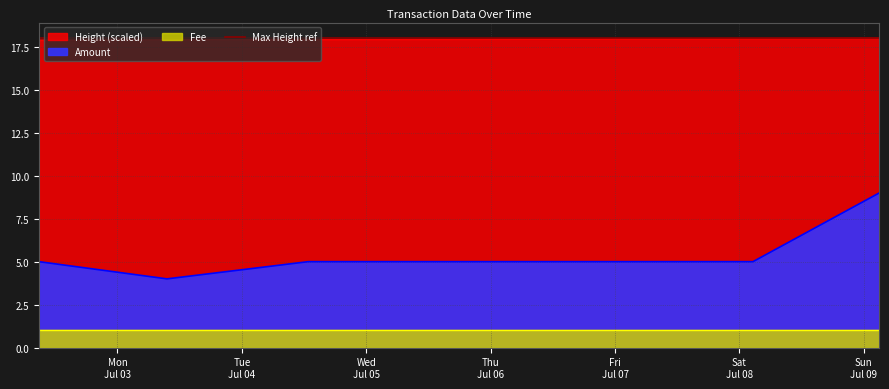

What is the sum of the Amount values at 2017-07-04 12:47:28 and 2017-07-09 03:00:01?

14.0